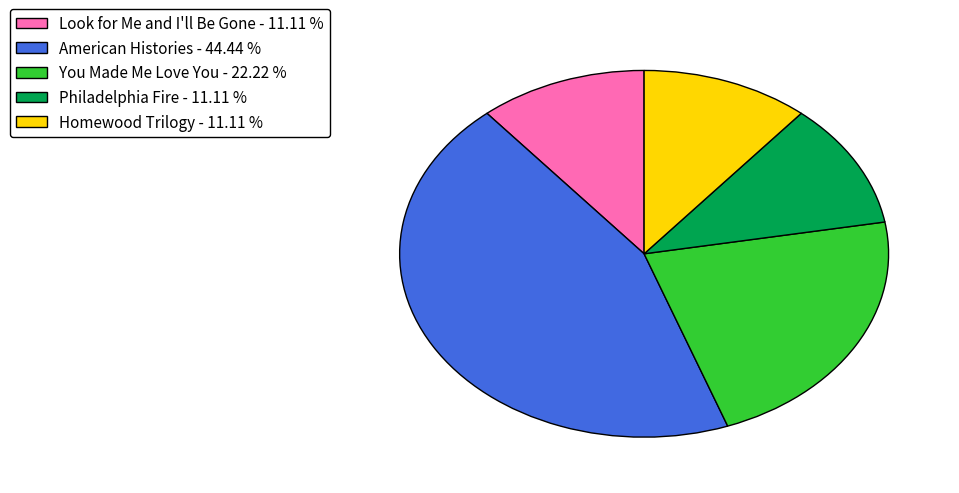

How many slices are in this pie chart?

5